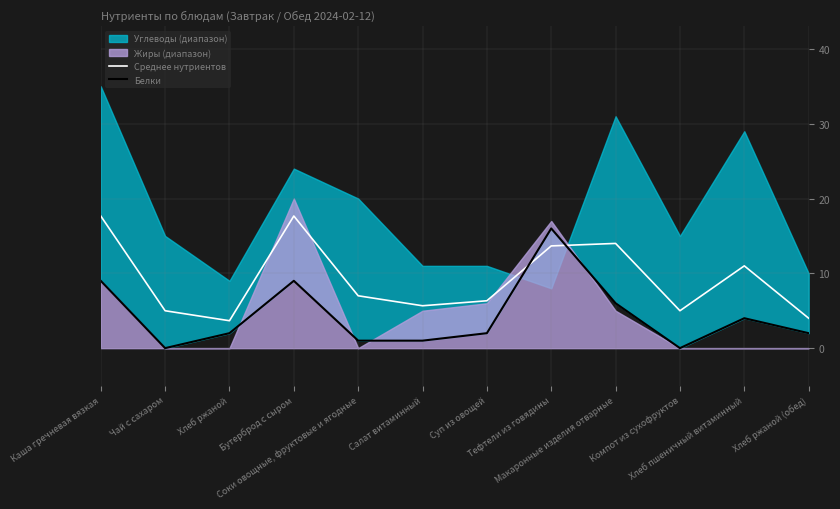

At which category does Среднее нутриентов reach its first local peak?

Бутерброд с сыром